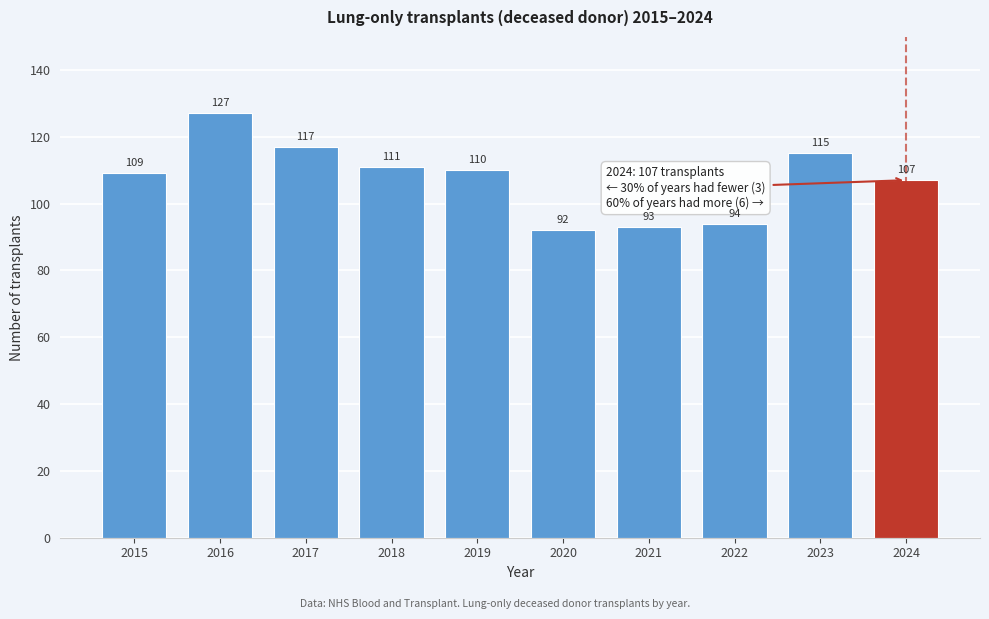

Reading left to right, list all the values displayed in this chart.

109	127	117	111	110	92	93	94	115	107